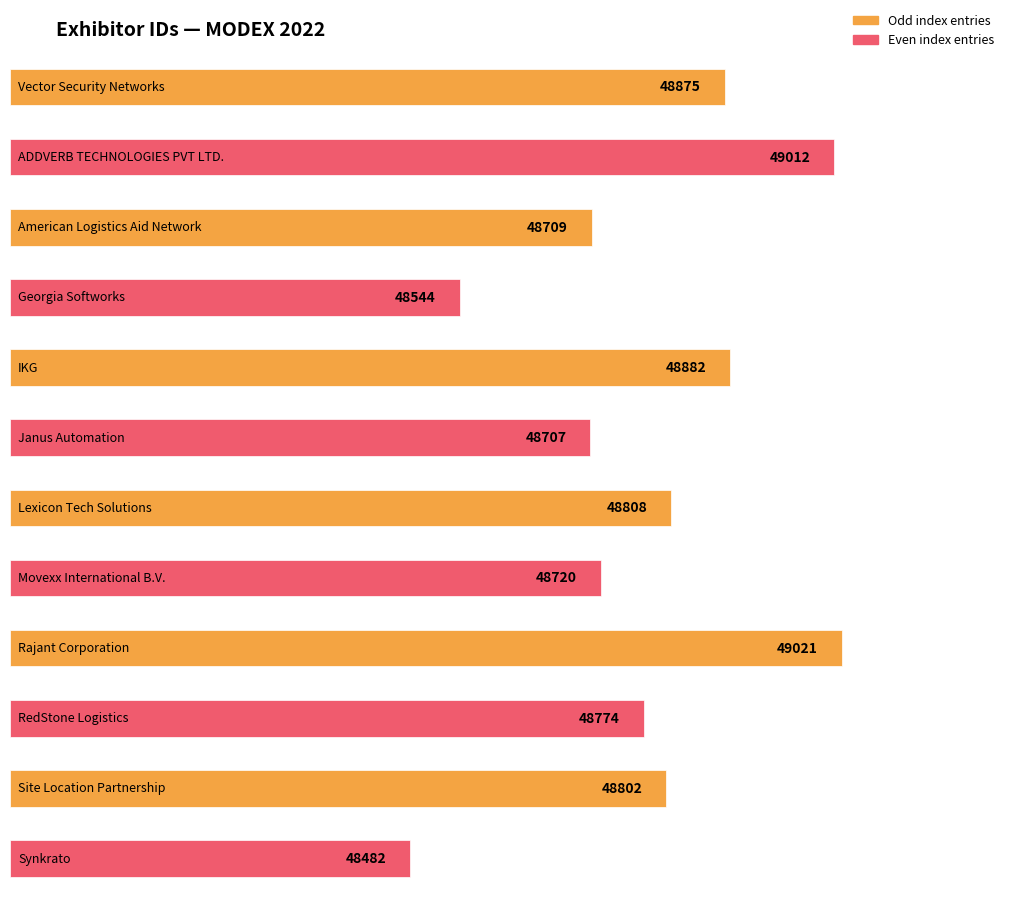

What is the greatest value displayed?

49021